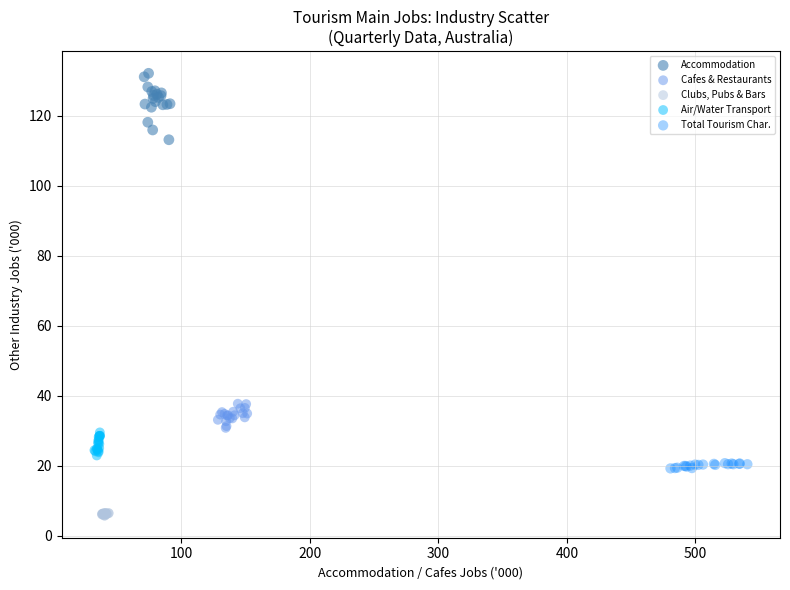

Which series reaches the maximum Y coordinate?

Accommodation